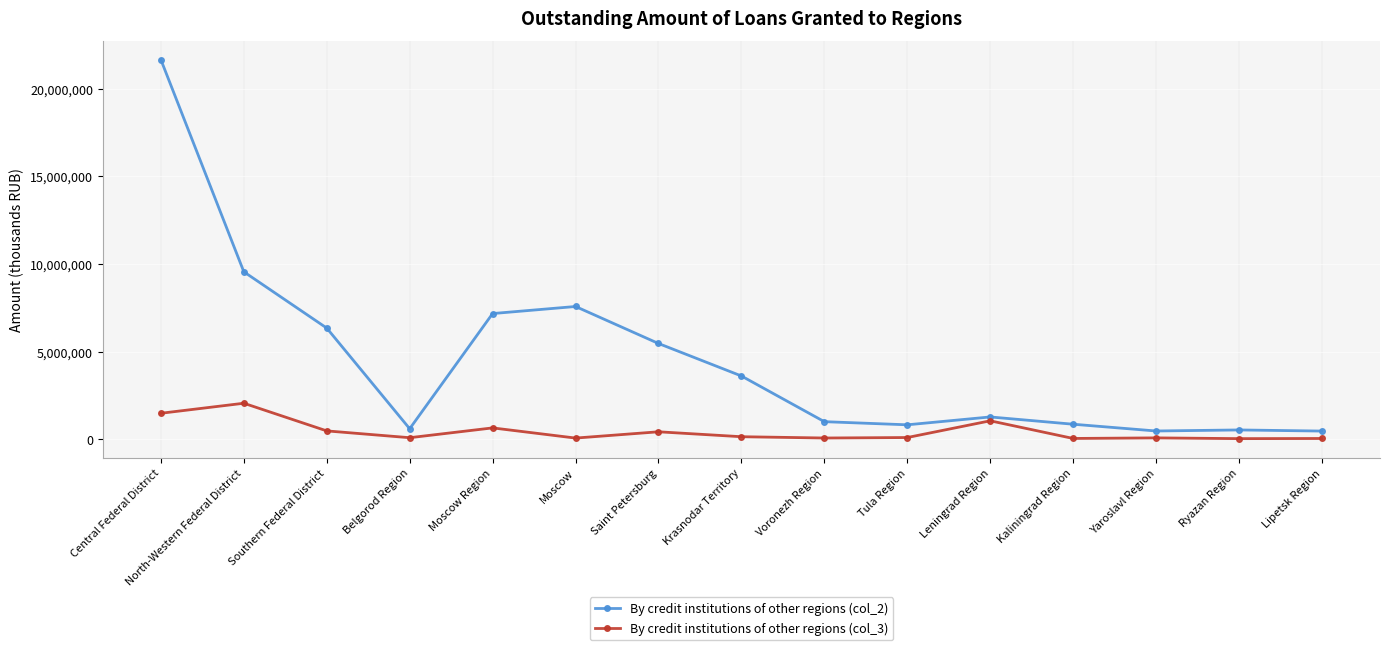

True or false: By credit institutions of other regions (col_2) and By credit institutions of other regions (col_3) cross at least once.

False